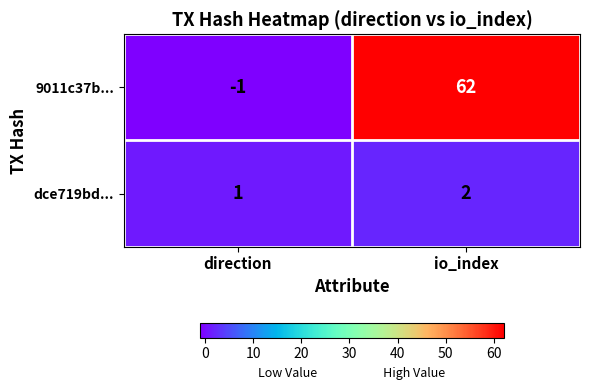

At which category is the sum across all series the highest?

io_index